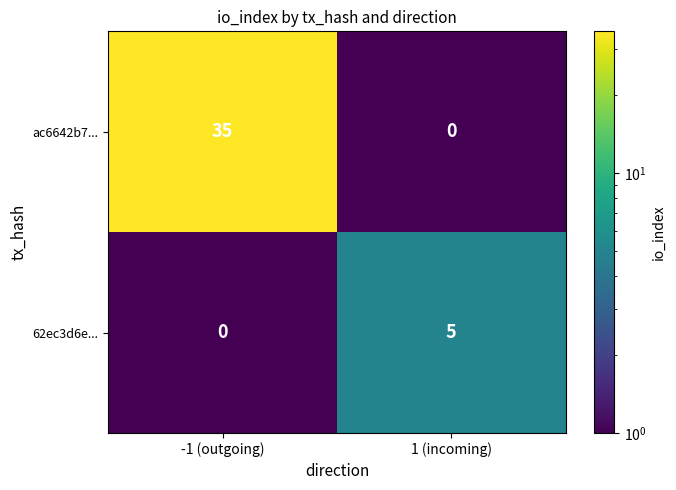

True or false: ac6642b7... has a value of 35 at -1 (outgoing).

True